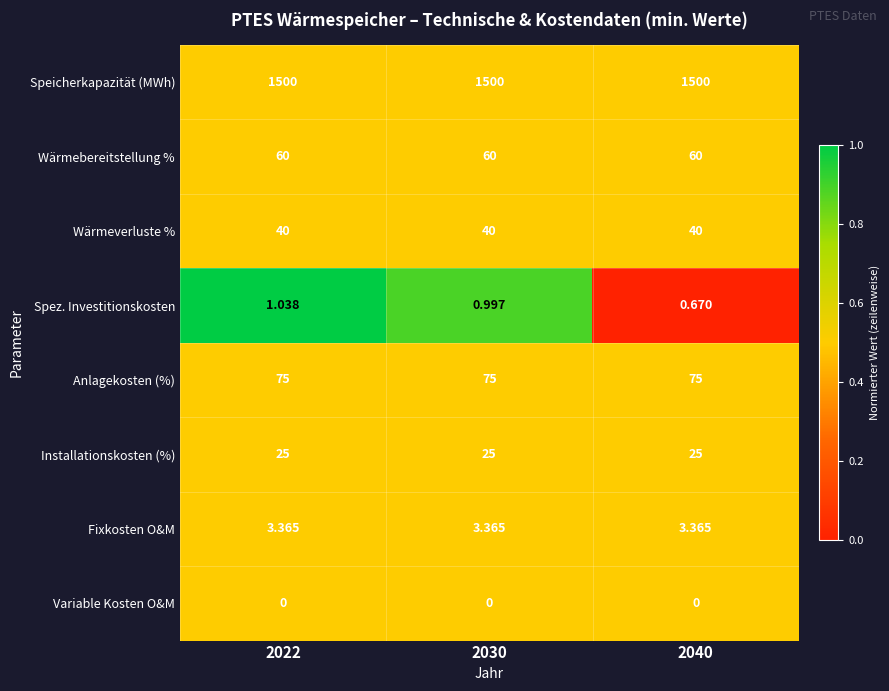

List the series in order of their peak value, highest first.

Speicherkapazität (MWh), Anlagekosten (%), Wärmebereitstellung %, Wärmeverluste %, Installationskosten (%), Fixkosten O&M, Spez. Investitionskosten, Variable Kosten O&M